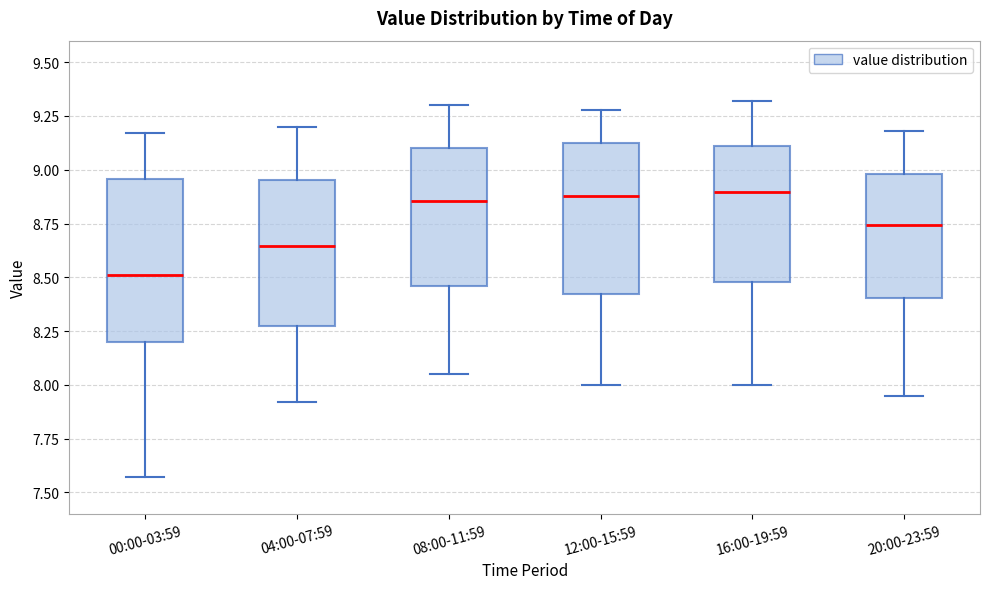

Where does the lower whisker of the box for 20:00-23:59 end on the y-axis? The values are not printed on the chart, so give them approximately, as read against the axis.

7.95